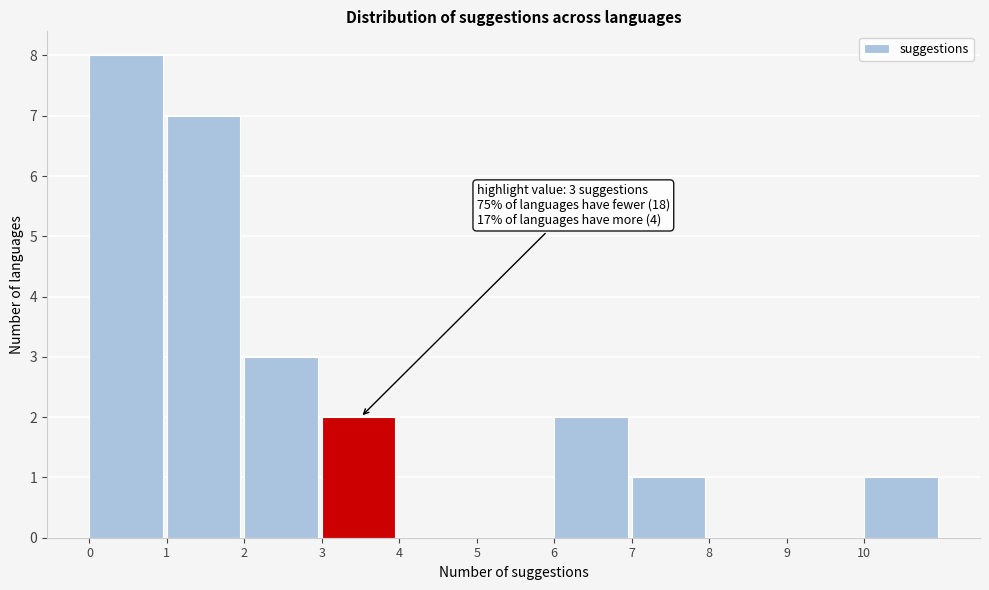

Which range on the x-axis has the tallest bar?

0 to 1